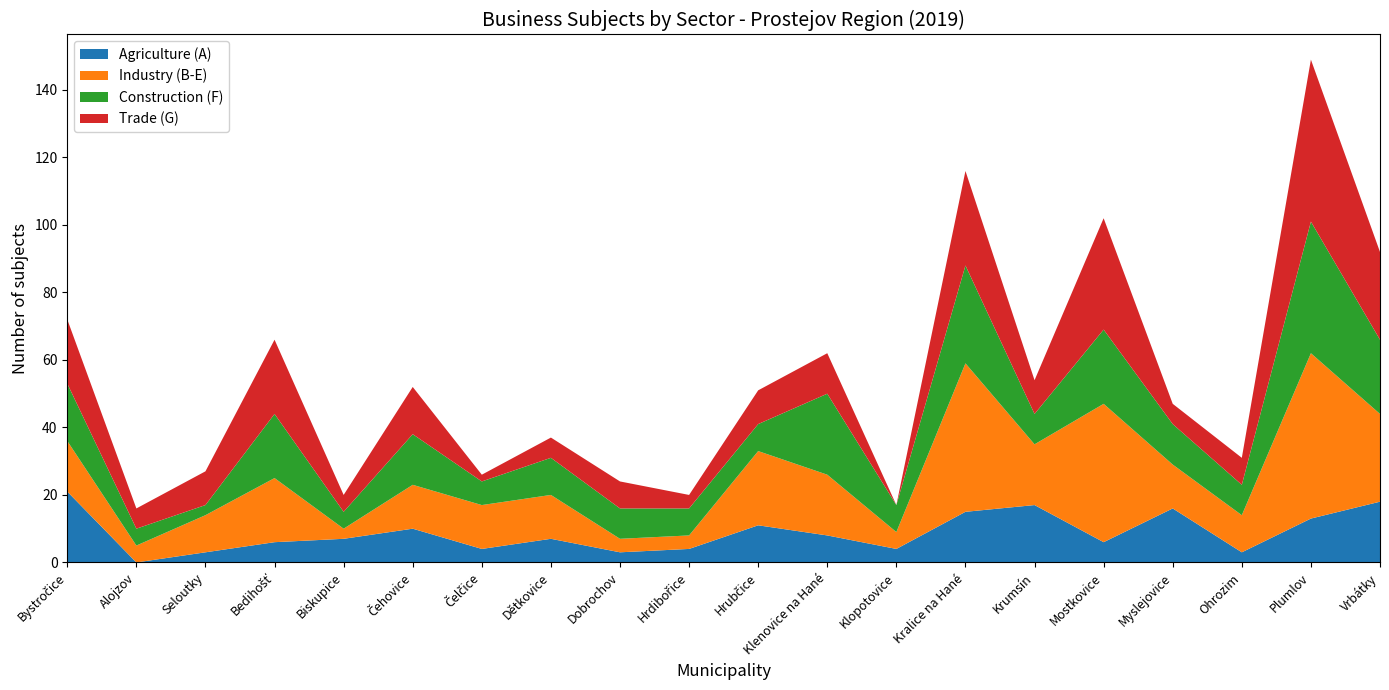

Reading right to left, transcribe all the data shown in this chart.

Agriculture (A): Vrbátky=18	Plumlov=13	Ohrozim=3	Myslejovice=16	Mostkovice=6	Krumsín=17	Kralice na Hané=15	Klopotovice=4	Klenovice na Hané=8	Hrubčice=11	Hrdibořice=4	Dobrochov=3	Dětkovice=7	Čelčice=4	Čehovice=10	Biskupice=7	Bedihošť=6	Seloutky=3	Alojzov=0	Bystročice=21
Industry (B-E): Vrbátky=26	Plumlov=49	Ohrozim=11	Myslejovice=13	Mostkovice=41	Krumsín=18	Kralice na Hané=44	Klopotovice=5	Klenovice na Hané=18	Hrubčice=22	Hrdibořice=4	Dobrochov=4	Dětkovice=13	Čelčice=13	Čehovice=13	Biskupice=3	Bedihošť=19	Seloutky=11	Alojzov=5	Bystročice=15
Construction (F): Vrbátky=22	Plumlov=39	Ohrozim=9	Myslejovice=12	Mostkovice=22	Krumsín=9	Kralice na Hané=29	Klopotovice=8	Klenovice na Hané=24	Hrubčice=8	Hrdibořice=8	Dobrochov=9	Dětkovice=11	Čelčice=7	Čehovice=15	Biskupice=5	Bedihošť=19	Seloutky=3	Alojzov=5	Bystročice=17
Trade (G): Vrbátky=26	Plumlov=48	Ohrozim=8	Myslejovice=6	Mostkovice=33	Krumsín=10	Kralice na Hané=28	Klopotovice=0	Klenovice na Hané=12	Hrubčice=10	Hrdibořice=4	Dobrochov=8	Dětkovice=6	Čelčice=2	Čehovice=14	Biskupice=5	Bedihošť=22	Seloutky=10	Alojzov=6	Bystročice=19